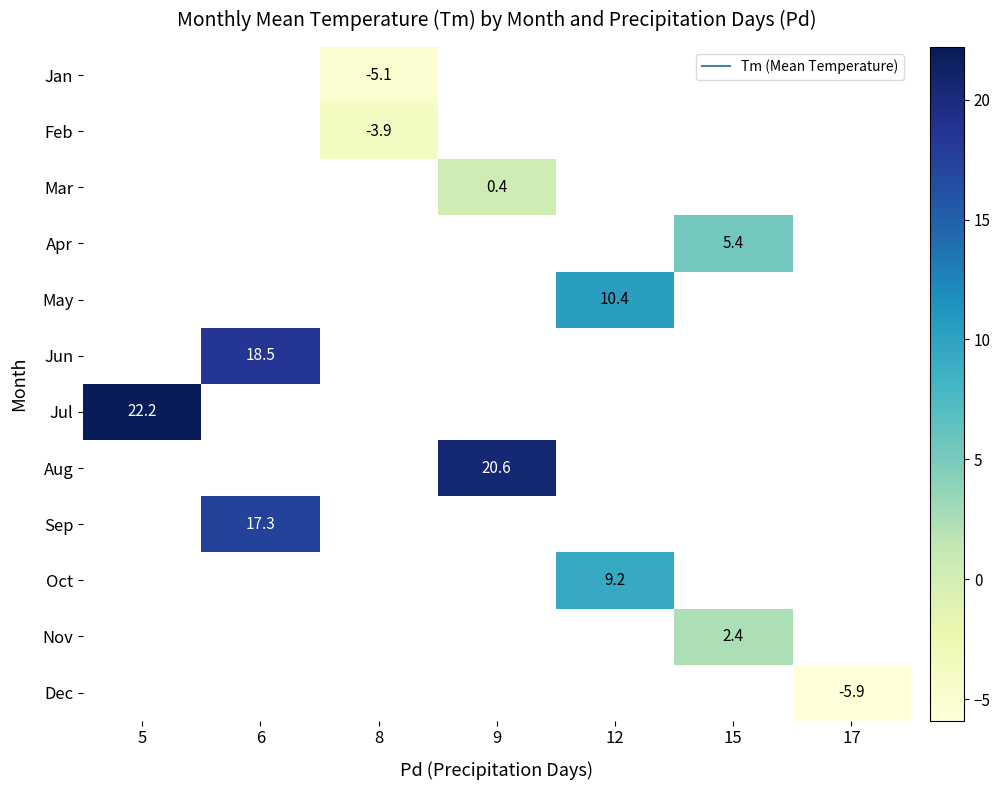

Between 6 and 9, which is larger?

9